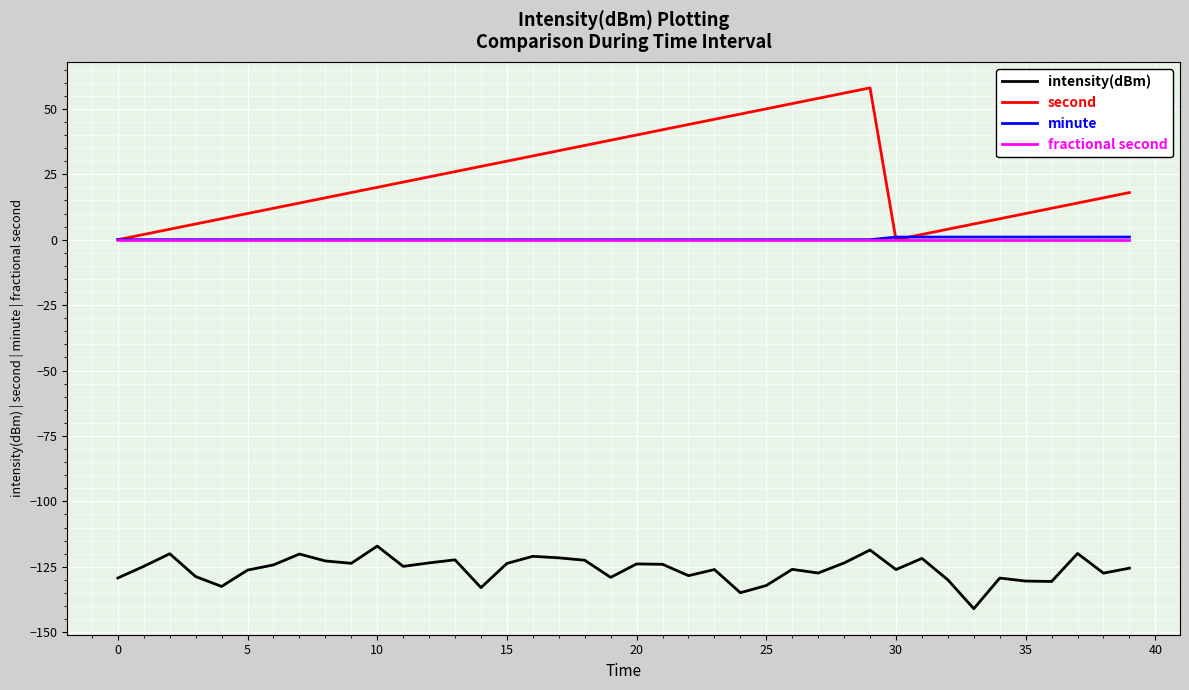

Which series has the largest total across all categories?

second